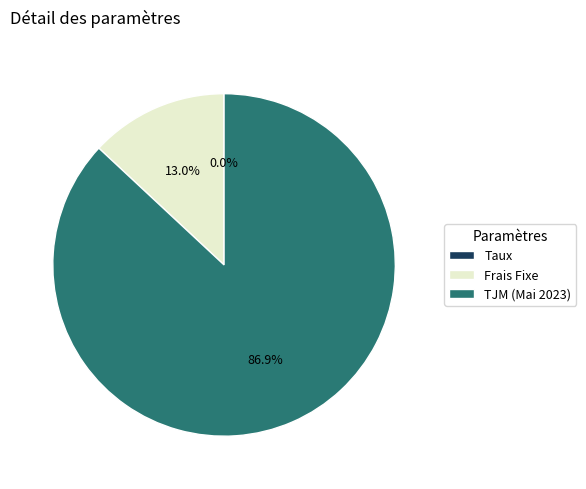

Which has a higher value, Frais Fixe or TJM (Mai 2023)?

TJM (Mai 2023)